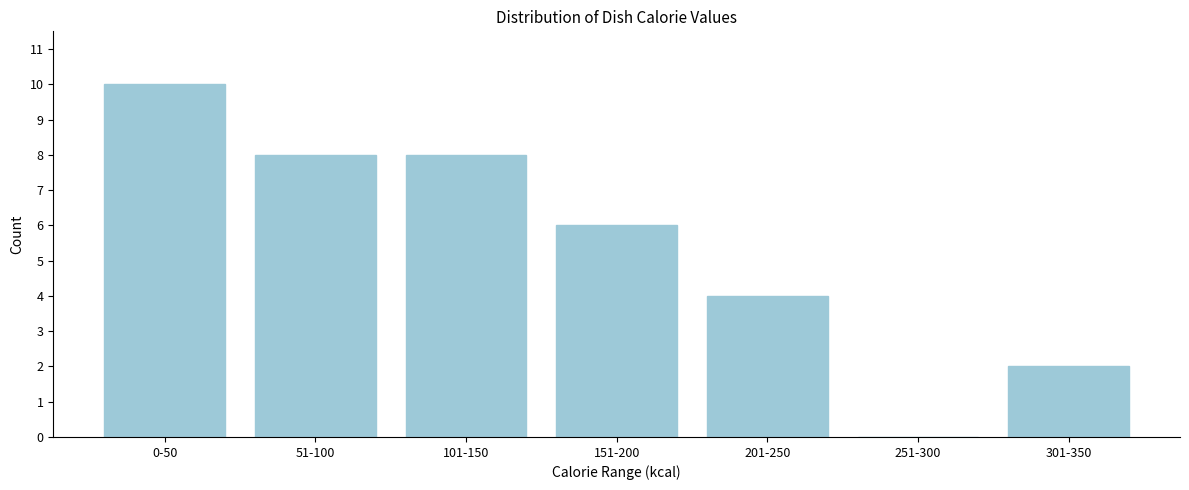

Reading left to right, what are all the values shown in this chart?

0-50=10	51-100=8	101-150=8	151-200=6	201-250=4	251-300=0	301-350=2